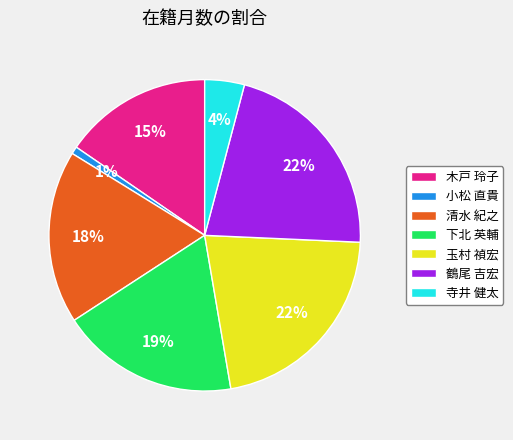

To the nearest percent, what is the combined percentage of 木戸 玲子 and 鶴尾 吉宏?

37%